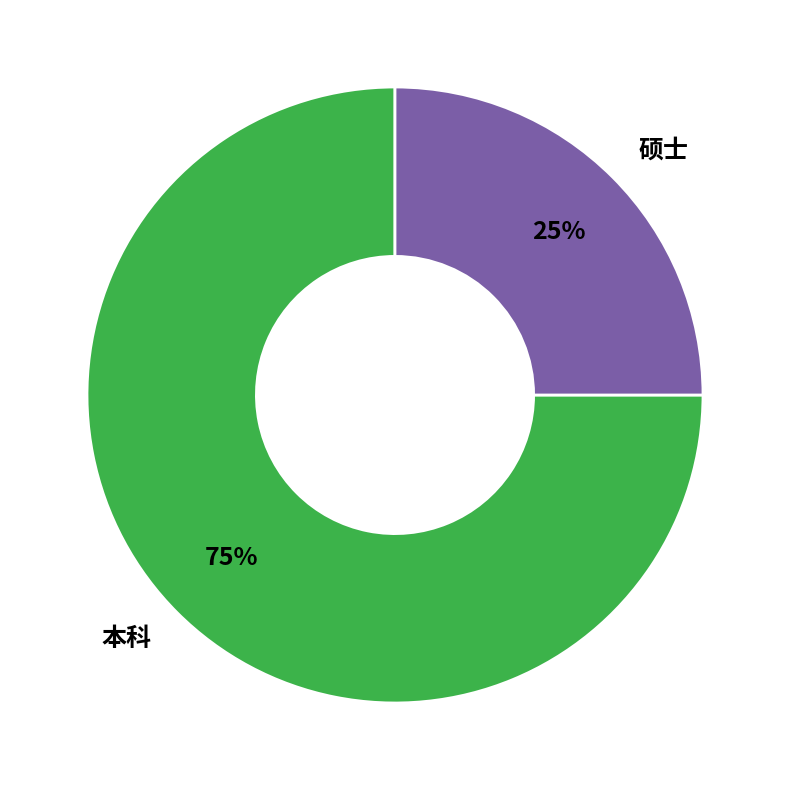

Combined, do 硕士 and 本科 account for over 50%?

Yes